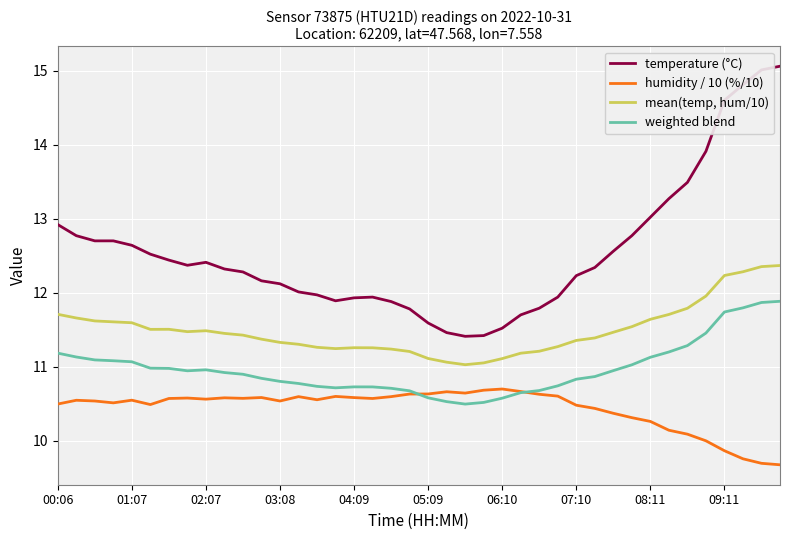

Which series has the widest spread of values?

temperature (°C)